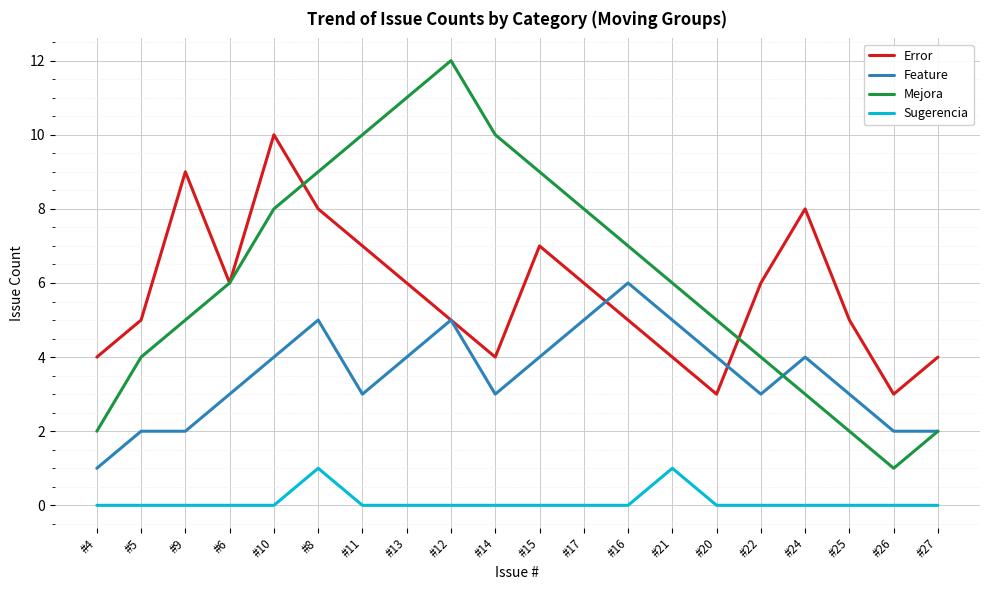

Reading left to right, what are all the values shown in this chart?

Error: 4	5	9	6	10	8	7	6	5	4	7	6	5	4	3	6	8	5	3	4
Feature: 1	2	2	3	4	5	3	4	5	3	4	5	6	5	4	3	4	3	2	2
Mejora: 2	4	5	6	8	9	10	11	12	10	9	8	7	6	5	4	3	2	1	2
Sugerencia: 0	0	0	0	0	1	0	0	0	0	0	0	0	1	0	0	0	0	0	0